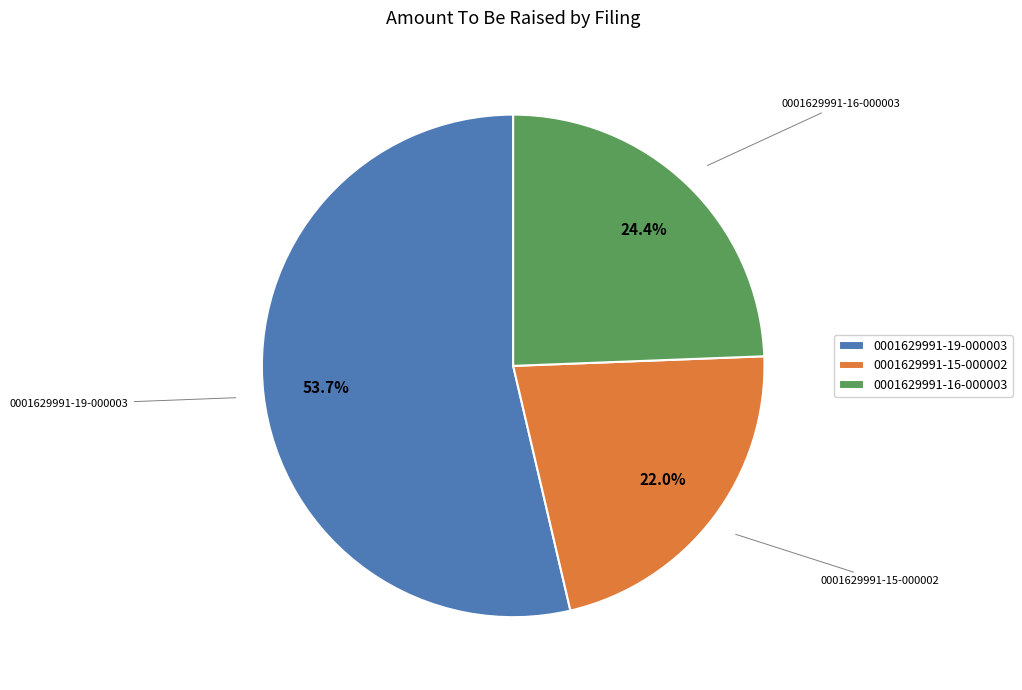

What percentage is the 0001629991-16-000003 slice, to the nearest percent?

24%